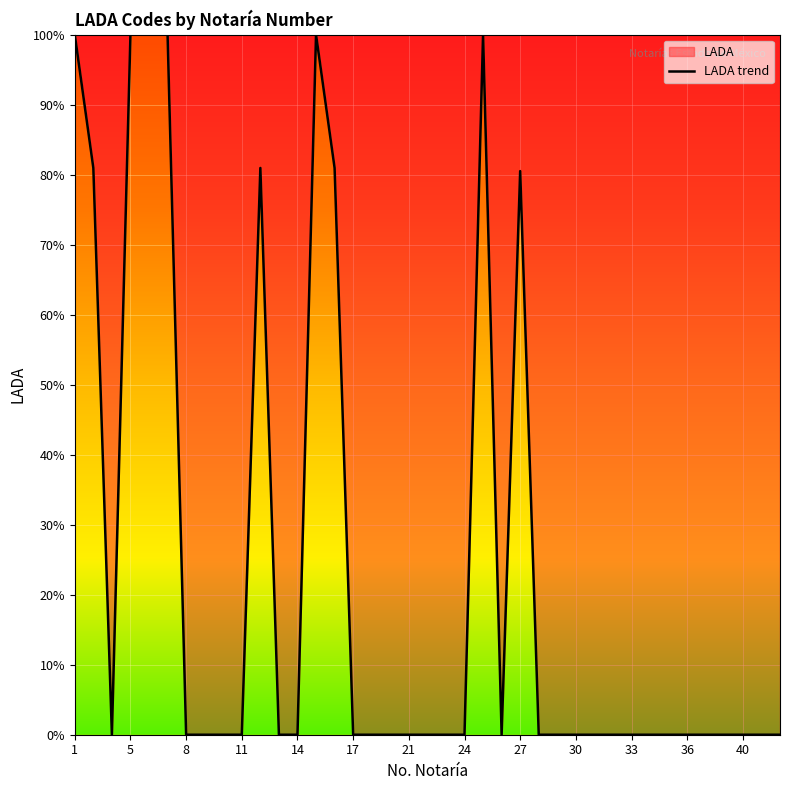

Is it true that the value at 23 is 54.0?

False